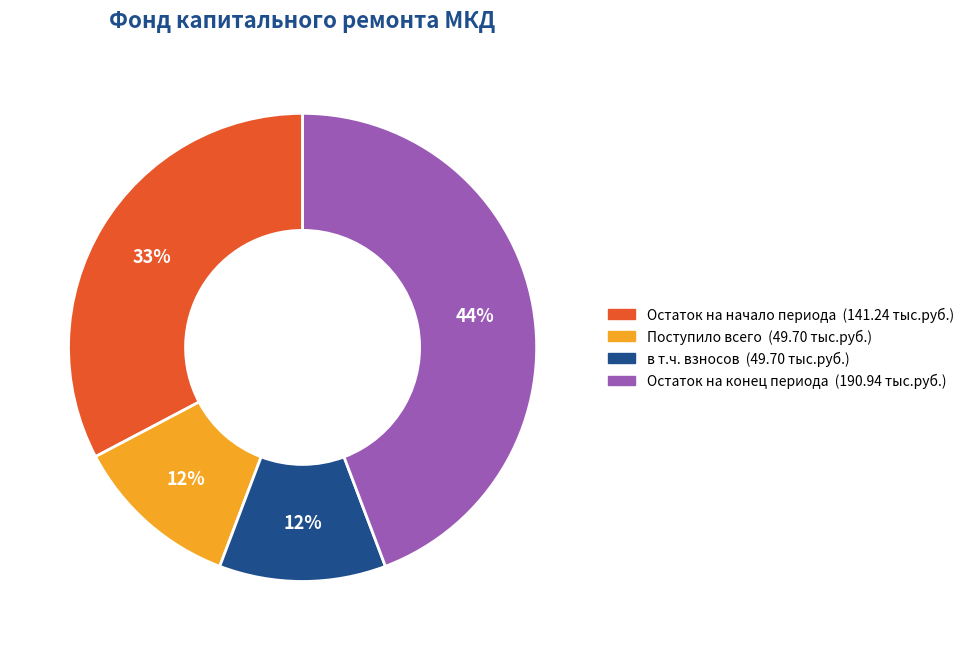

Does any single category account for the majority?

No